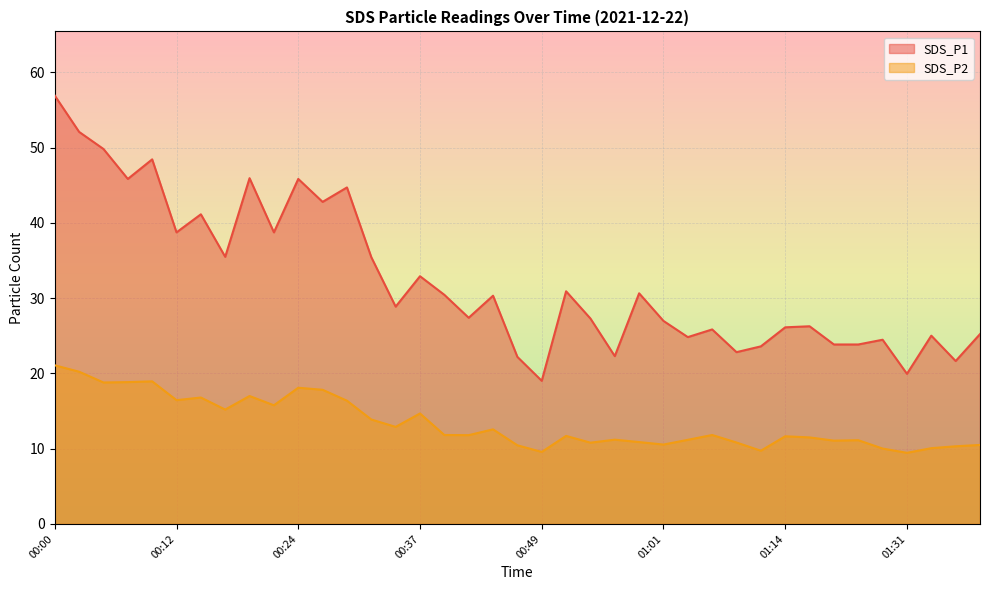

True or false: SDS_P2 and SDS_P1 cross at least once.

False